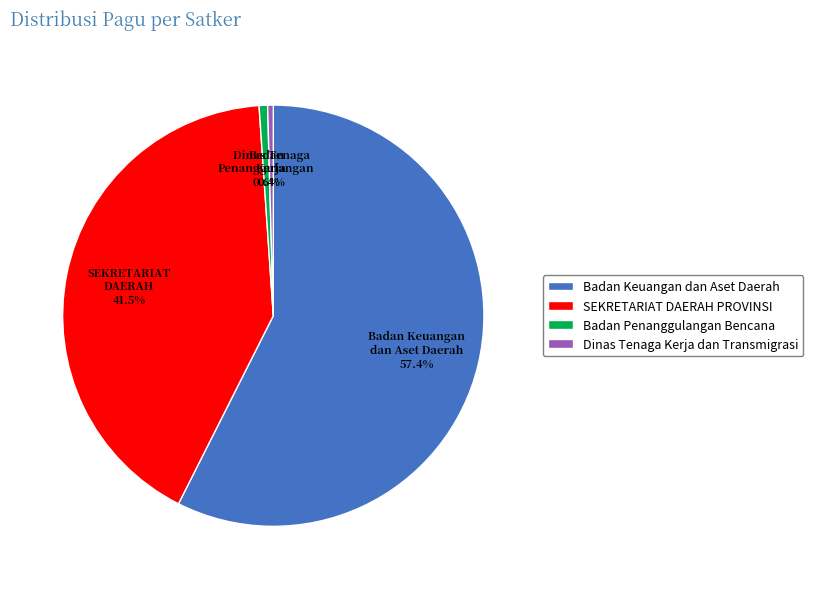

Which has a higher value, Badan Penanggulangan Bencana or Badan Keuangan dan Aset Daerah?

Badan Keuangan dan Aset Daerah